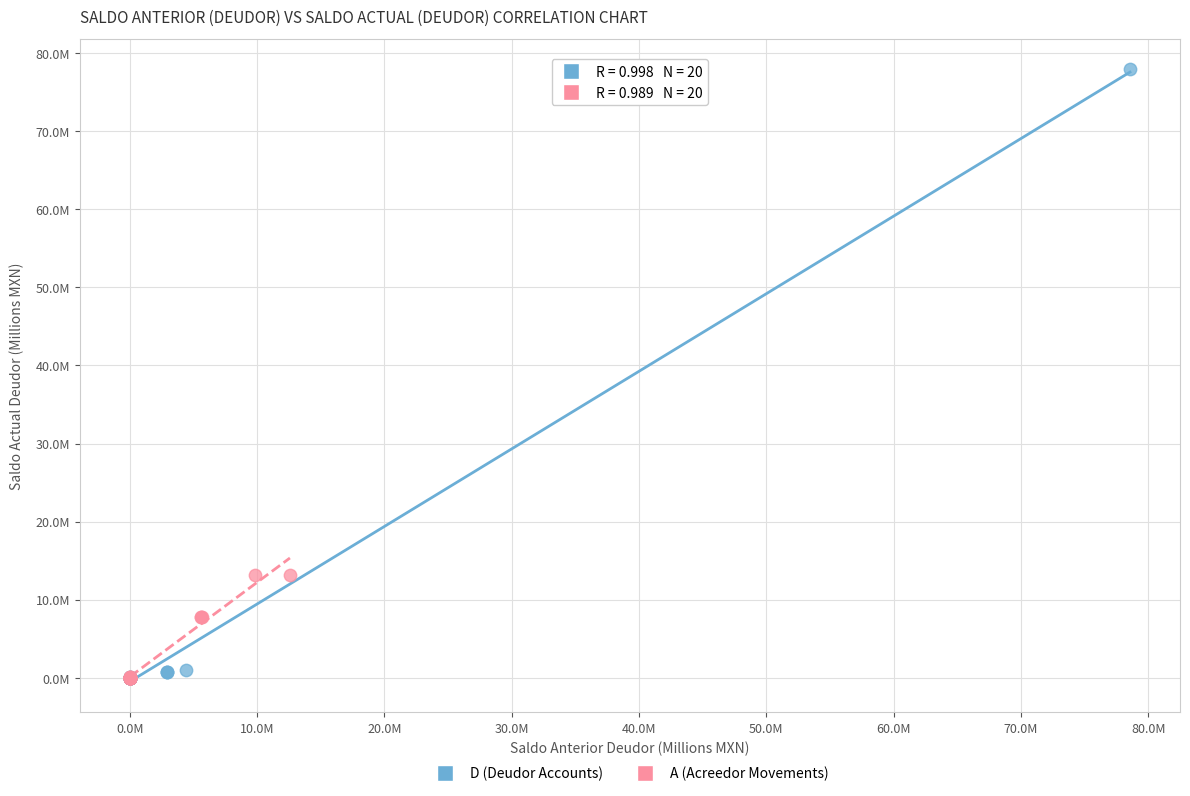

What are all the series names shown in the legend?

D (Deudor Accounts), A (Acreedor Movements)